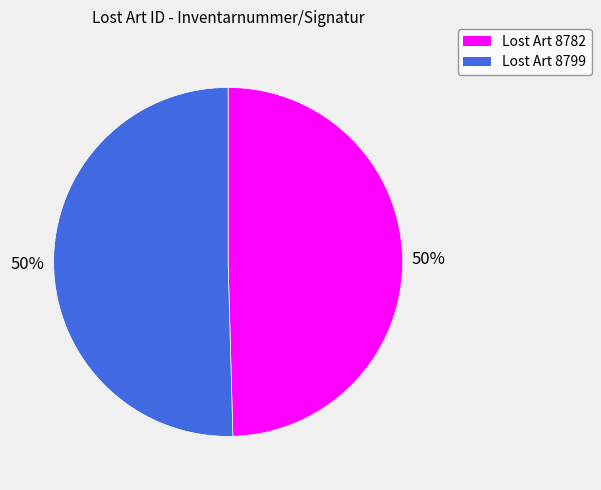

True or false: Lost Art 8799 accounts for 64% of the total.

False